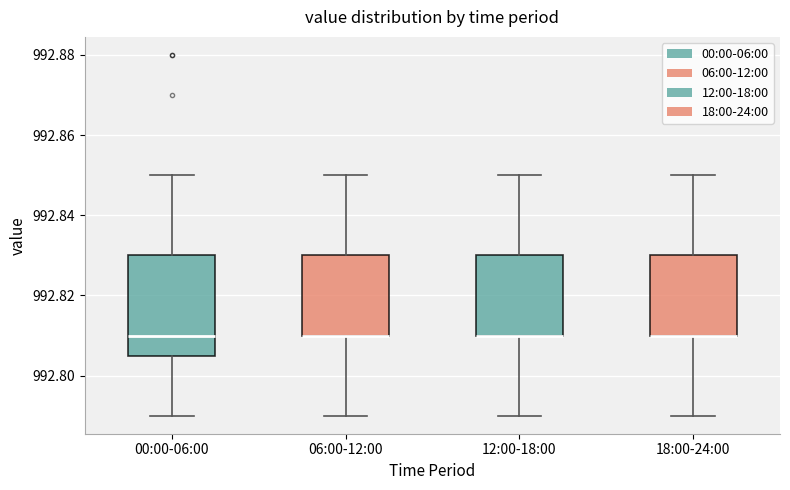

Where is the upper edge of the box for 06:00-12:00 on the y-axis? The values are not printed on the chart, so give them approximately, as read against the axis.

992.830